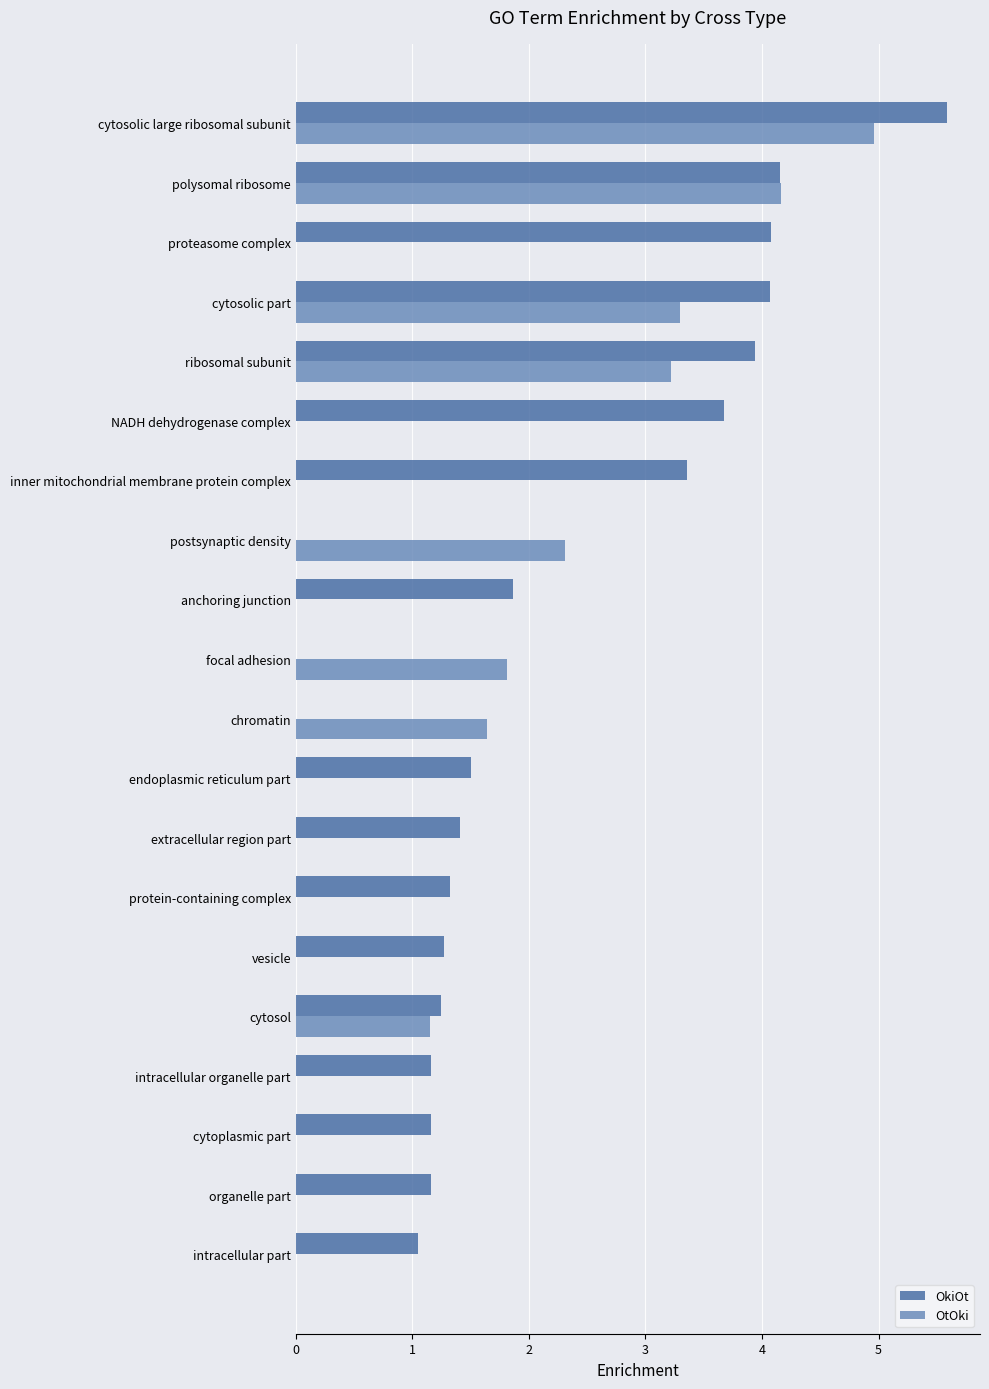

What is the greatest value displayed?

5.6